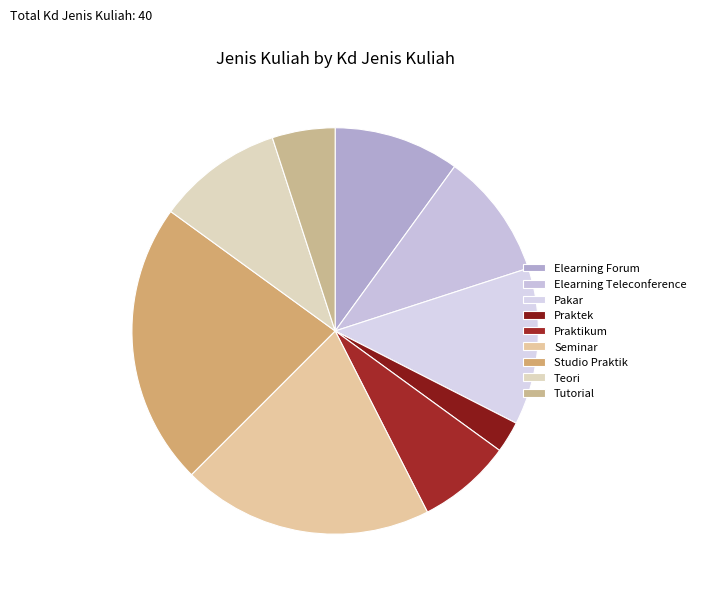

True or false: Praktek accounts for 2% of the total.

True